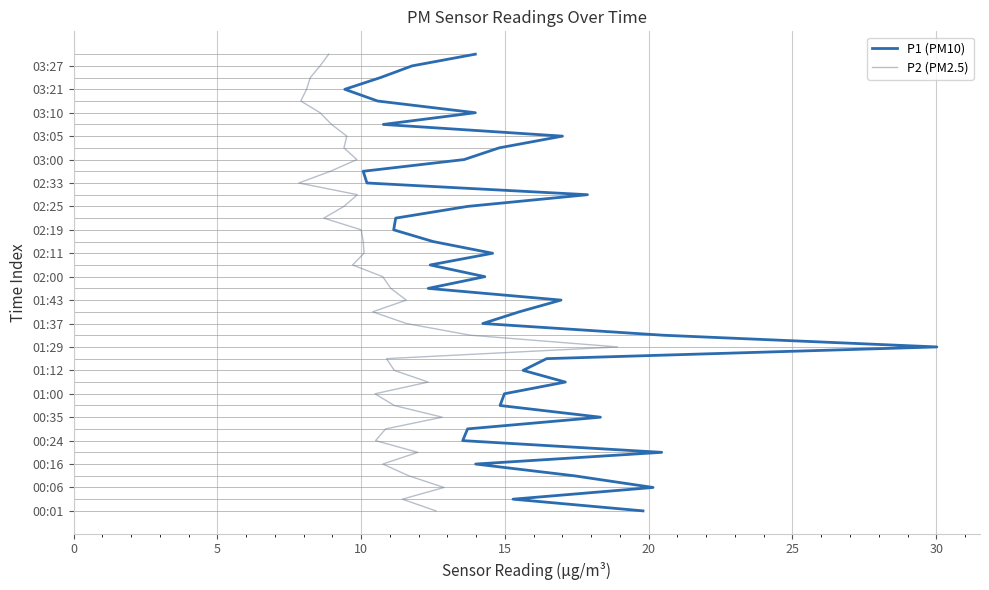

Which series has the largest total across all categories?

P1 (PM10)